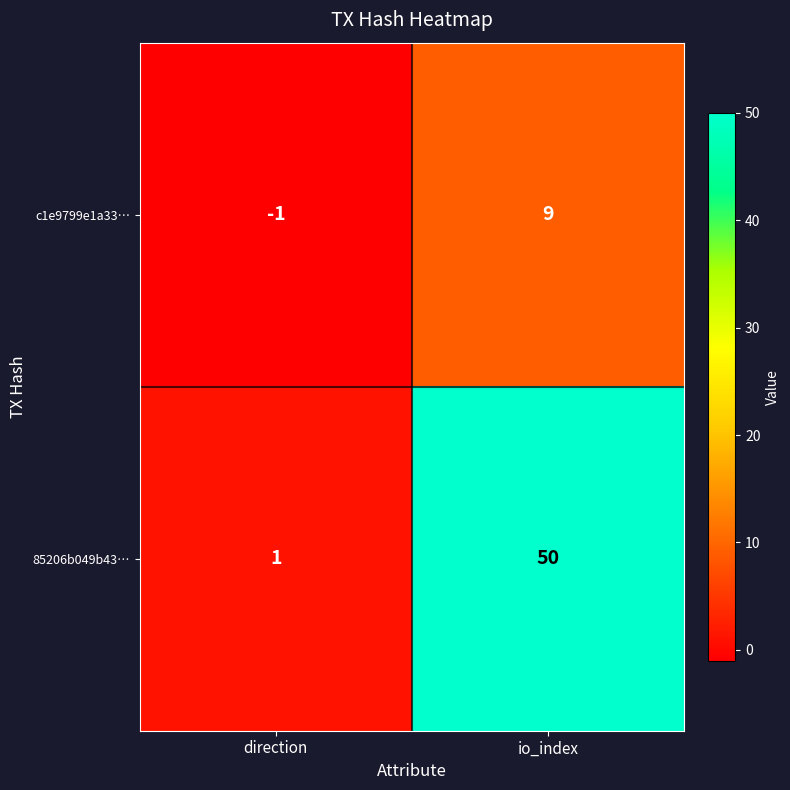

What value does the 85206b049b43… series have at io_index?

50